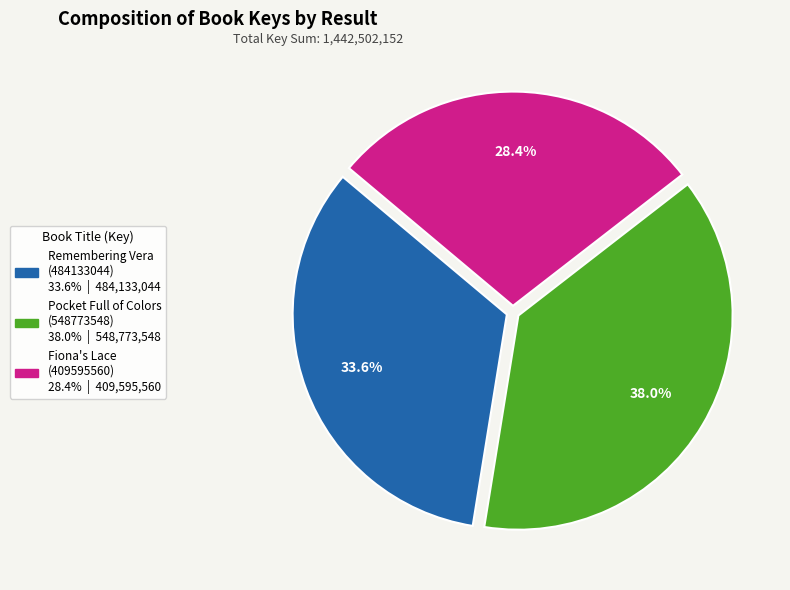

Is there any slice that represents more than half of the pie?

No